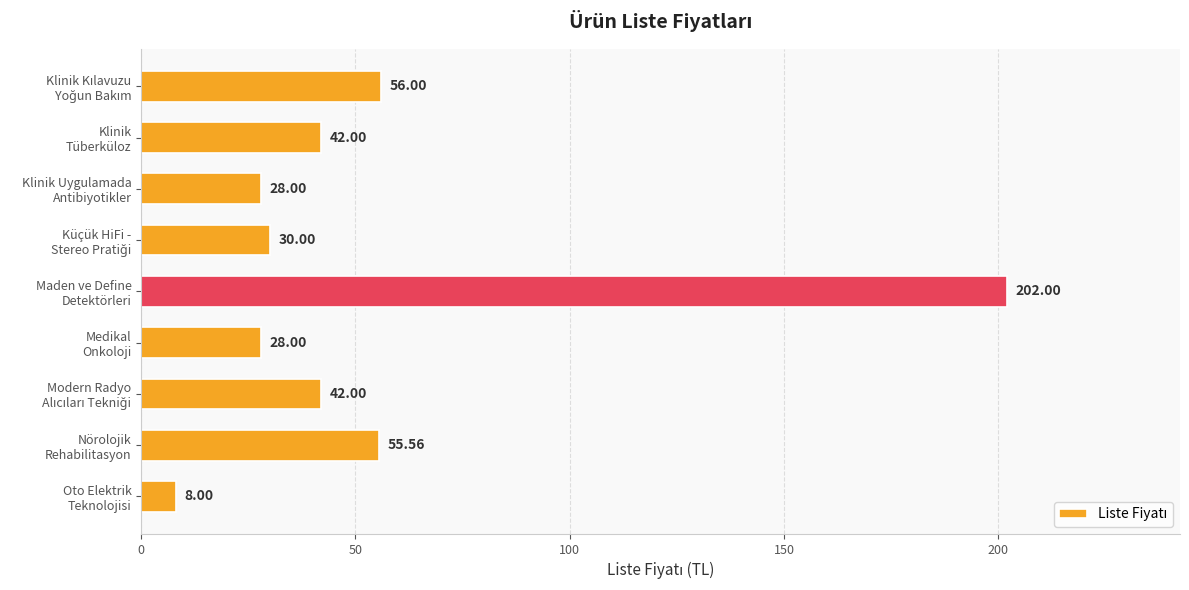

What is the difference between the maximum and minimum values?

194.0